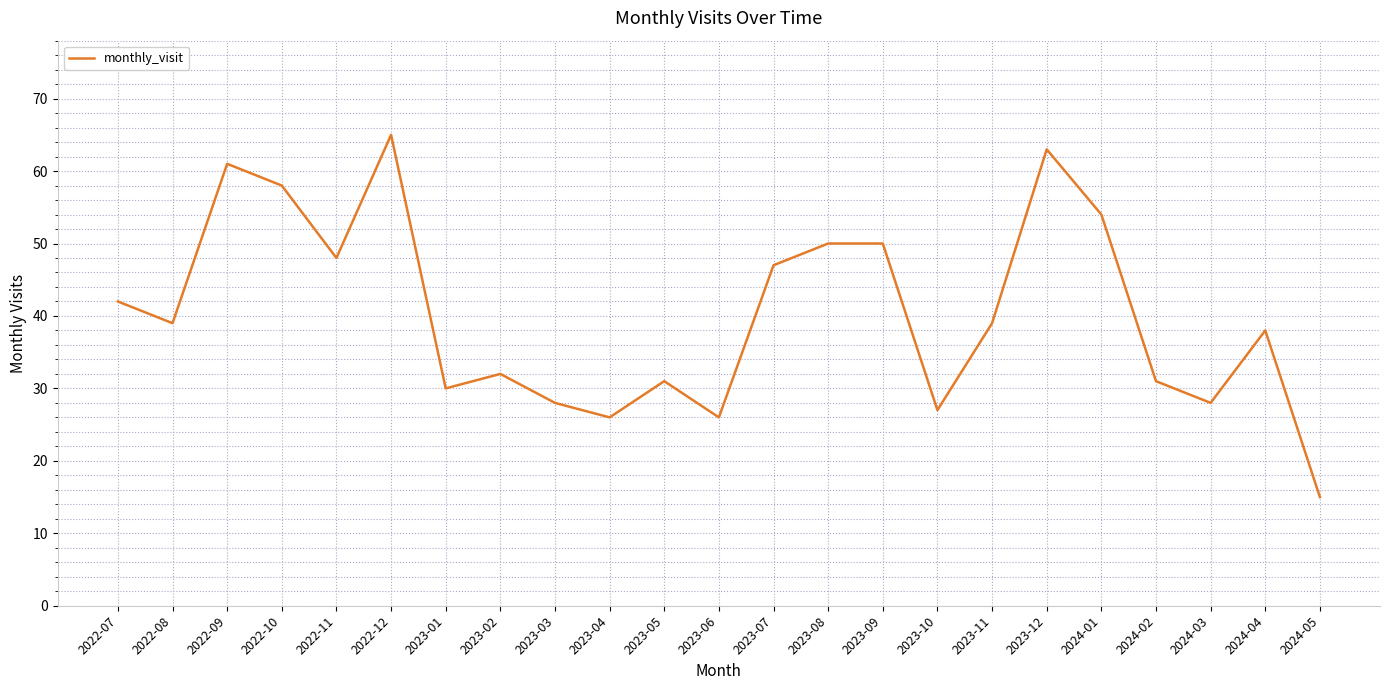

What is the difference between the maximum and second lowest values?

39